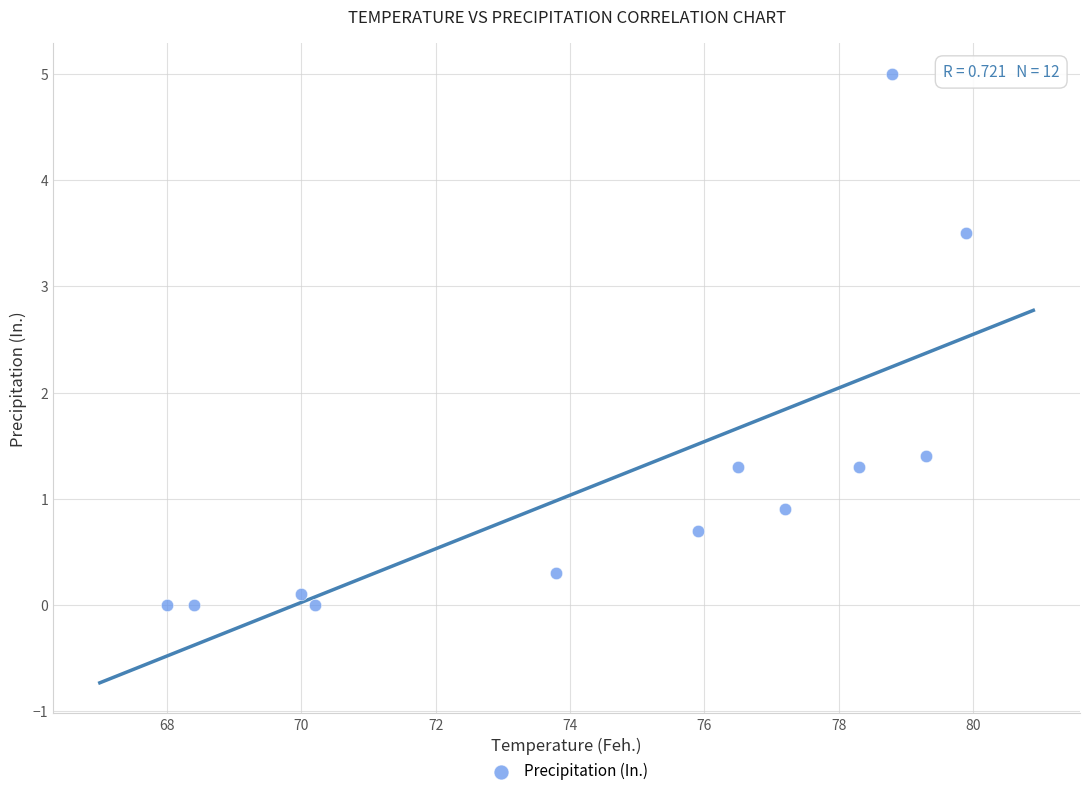

What Y value in the scatter plot is closest to 2?

1.4